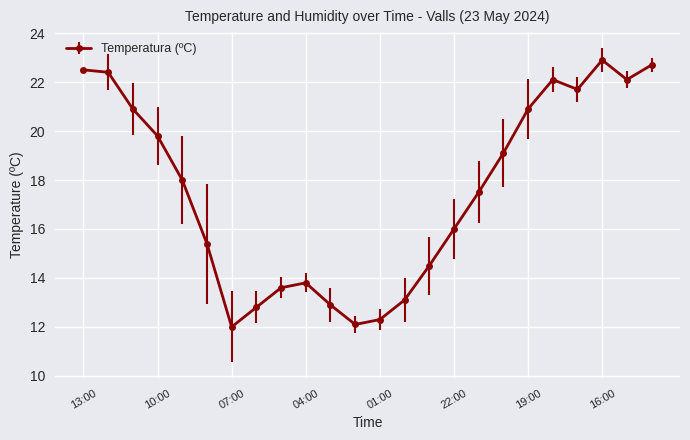

What is the minimum value shown in the chart?

12.0